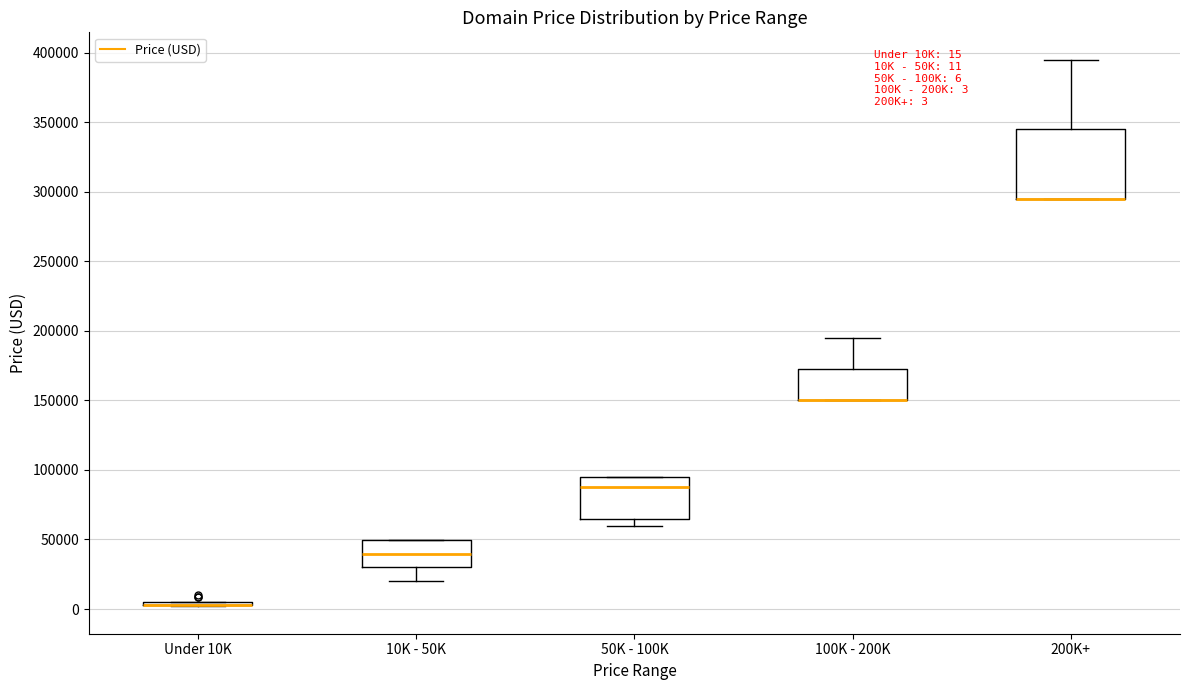

Comparing the boxes themselves (not the whiskers), which one is the tallest?

200K+